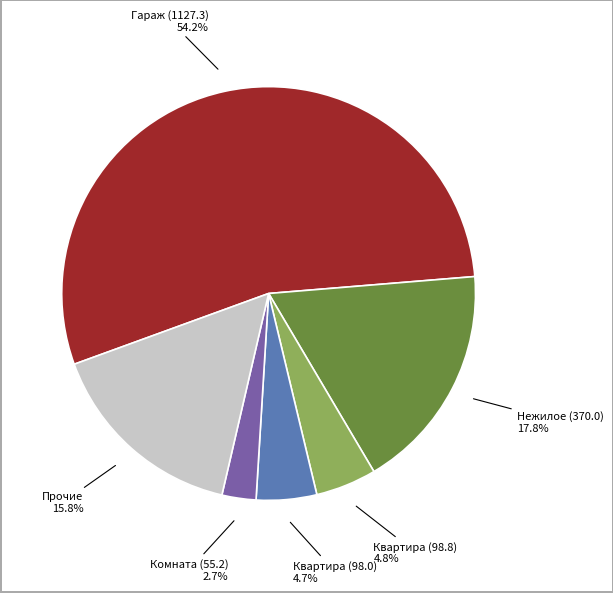

Is there a majority slice in this chart?

Yes